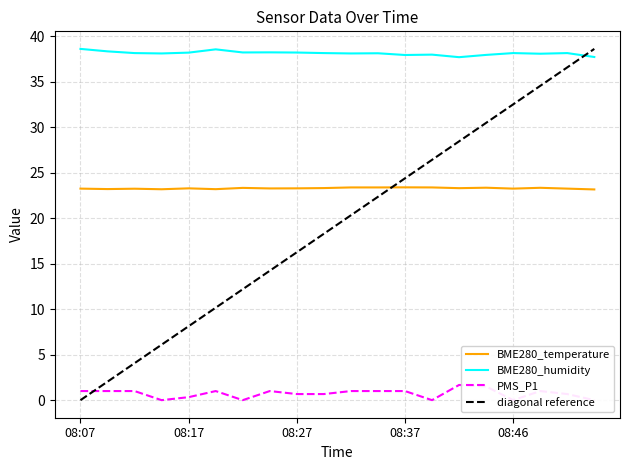

What is the sum of the BME280_humidity values at 08:49 and 08:20?

76.6